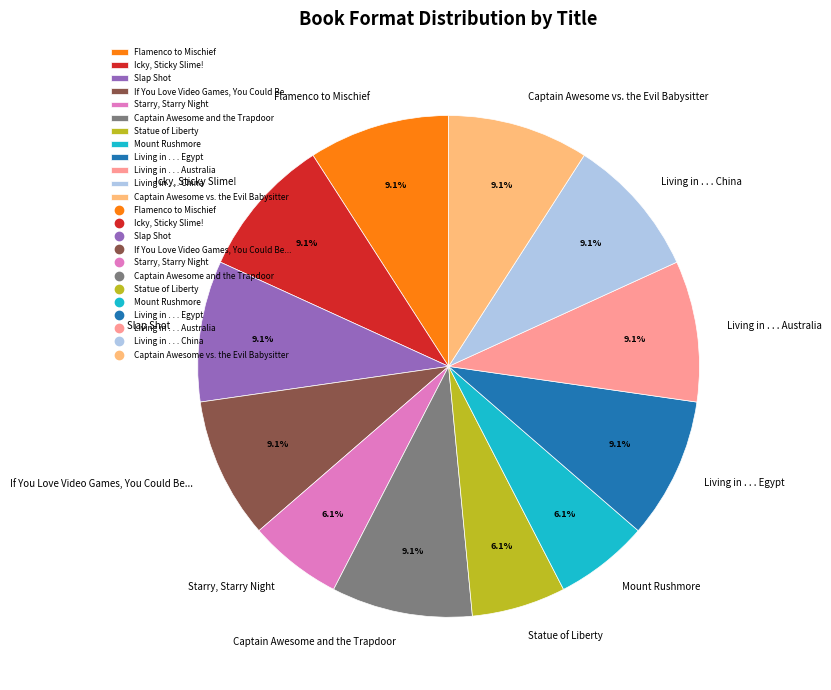

Does Icky, Sticky Slime! account for over 50% of the chart?

No